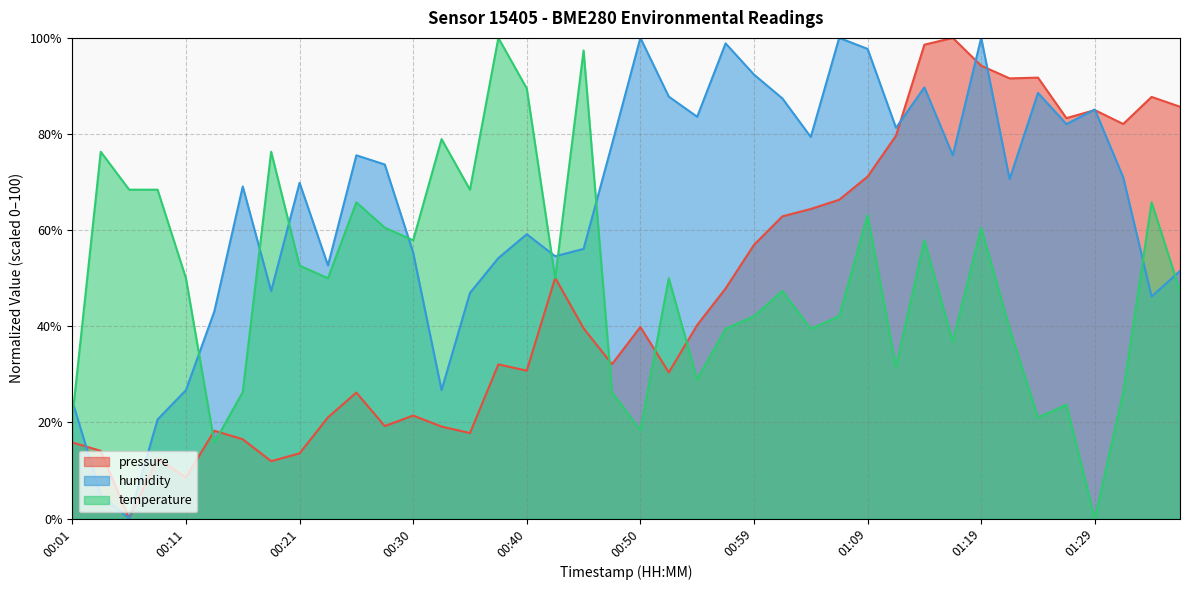

Rank the series by their maximum value, from highest to lowest.

pressure, humidity, temperature